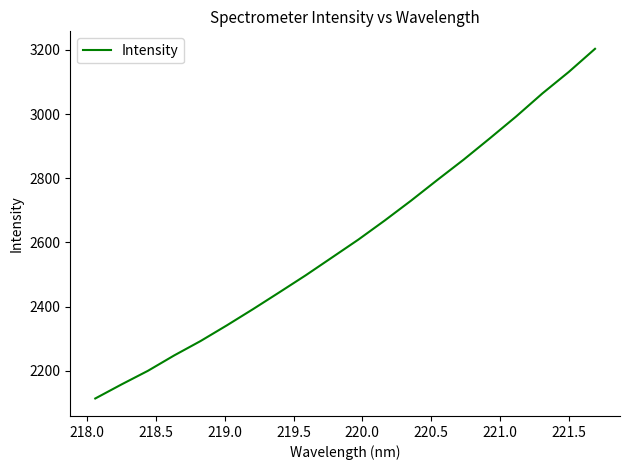

What is the smallest value displayed?

2114.2